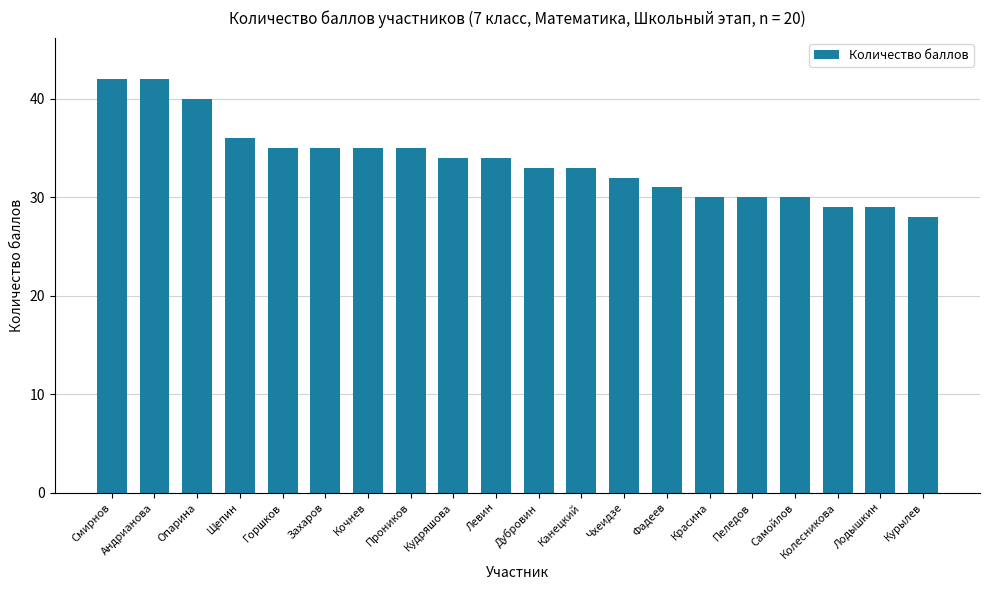

Read the value at Смирнов, to the nearest 10.

40